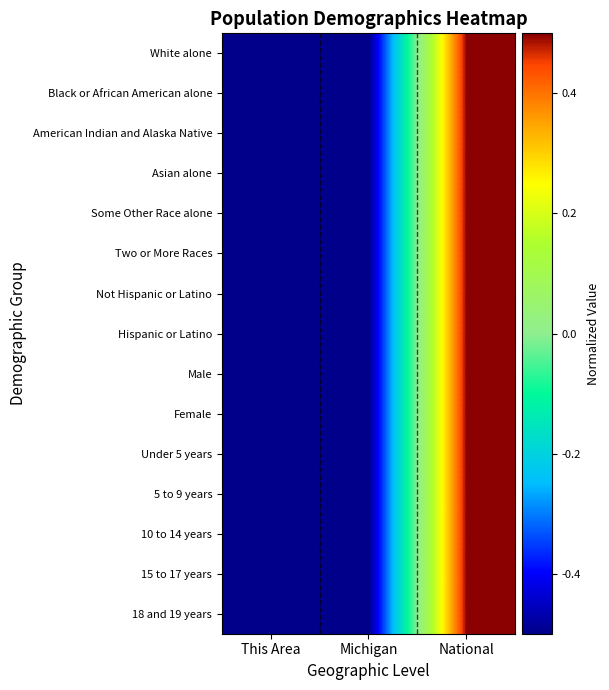

Reading left to right, transcribe all the data shown in this chart.

White alone: This Area=-0.5	Michigan=-0.5	National=0.5
Black or African American alone: This Area=-0.5	Michigan=-0.5	National=0.5
American Indian and Alaska Native: This Area=-0.5	Michigan=-0.5	National=0.5
Asian alone: This Area=-0.5	Michigan=-0.5	National=0.5
Some Other Race alone: This Area=-0.5	Michigan=-0.5	National=0.5
Two or More Races: This Area=-0.5	Michigan=-0.5	National=0.5
Not Hispanic or Latino: This Area=-0.5	Michigan=-0.5	National=0.5
Hispanic or Latino: This Area=-0.5	Michigan=-0.5	National=0.5
Male: This Area=-0.5	Michigan=-0.5	National=0.5
Female: This Area=-0.5	Michigan=-0.5	National=0.5
Under 5 years: This Area=-0.5	Michigan=-0.5	National=0.5
5 to 9 years: This Area=-0.5	Michigan=-0.5	National=0.5
10 to 14 years: This Area=-0.5	Michigan=-0.5	National=0.5
15 to 17 years: This Area=-0.5	Michigan=-0.5	National=0.5
18 and 19 years: This Area=-0.5	Michigan=-0.5	National=0.5